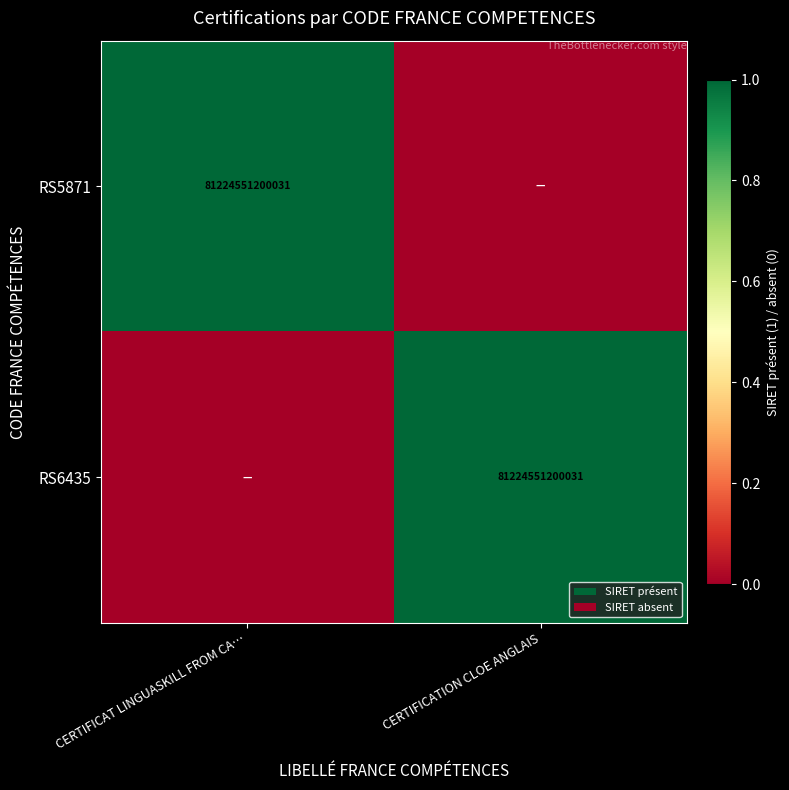

The RS5871 series shows 81224551200031 at CERTIFICAT LINGUASKILL FROM CA…. True or false?

True